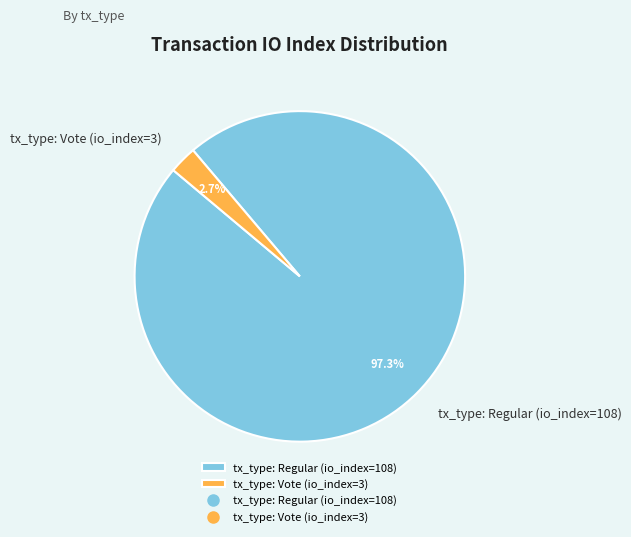

To the nearest percent, what is the average slice percentage?

50%